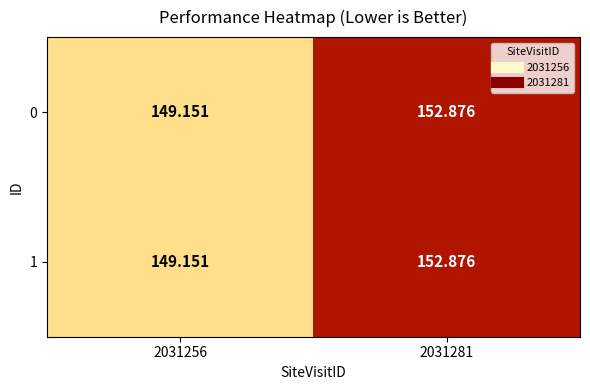

Is the value of 0 at 2031281 greater than the value of 1 at 2031256?

Yes